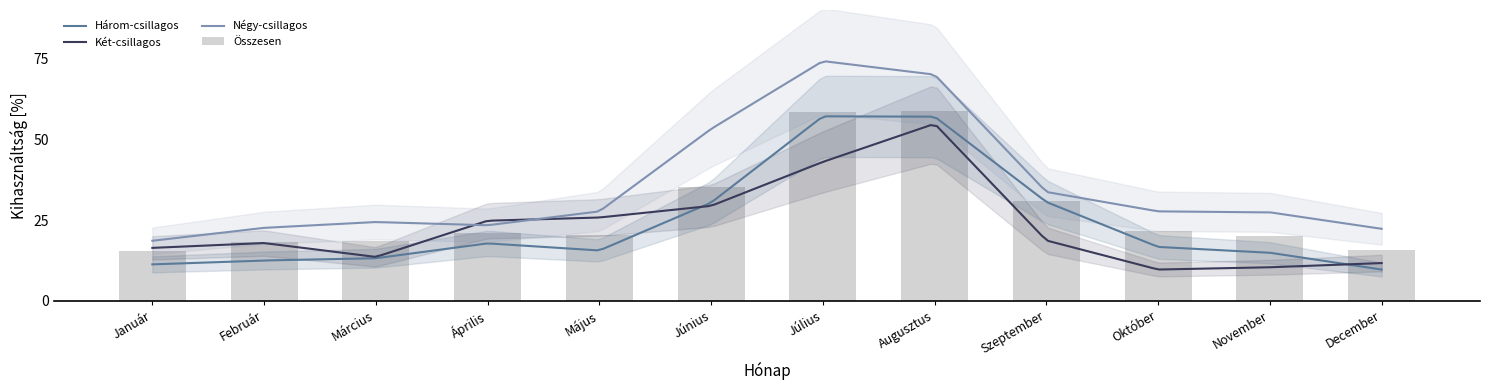

Read the Két-csillagos value at Április.

24.8